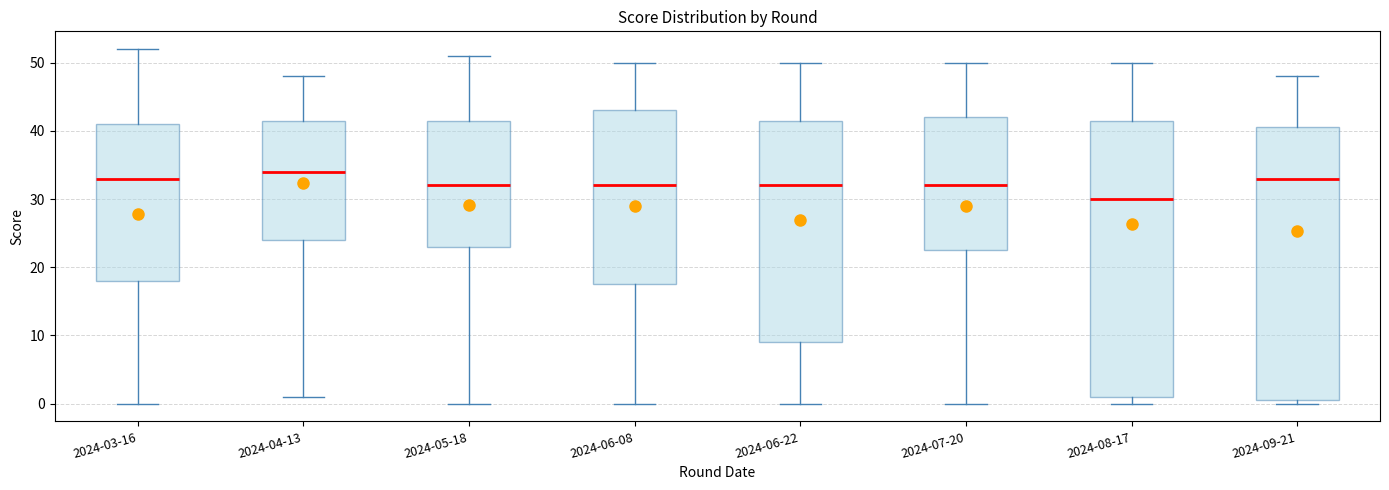

Which box has the highest median line?

2024-04-13